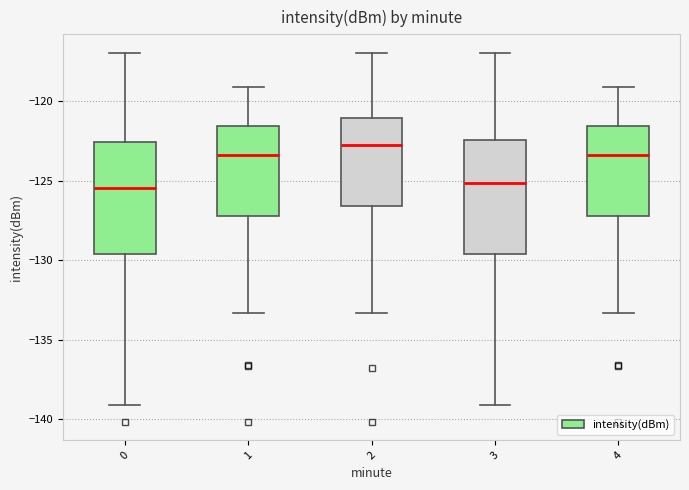

Reading left to right, transcribe this box plot: for each box, give where its median line is, the range the box spans, and where its two whiskers end, as read against the y-axis. The values are not printed on the chart, so give them approximately, as read against the axis.

0: median -125.5, box -129.5 to -122.5, whiskers -139.0 to -117.0
1: median -123.5, box -127.0 to -121.5, whiskers -133.5 to -119.0
2: median -122.5, box -126.5 to -121.0, whiskers -133.5 to -117.0
3: median -125.0, box -129.5 to -122.5, whiskers -139.0 to -117.0
4: median -123.5, box -127.0 to -121.5, whiskers -133.5 to -119.0